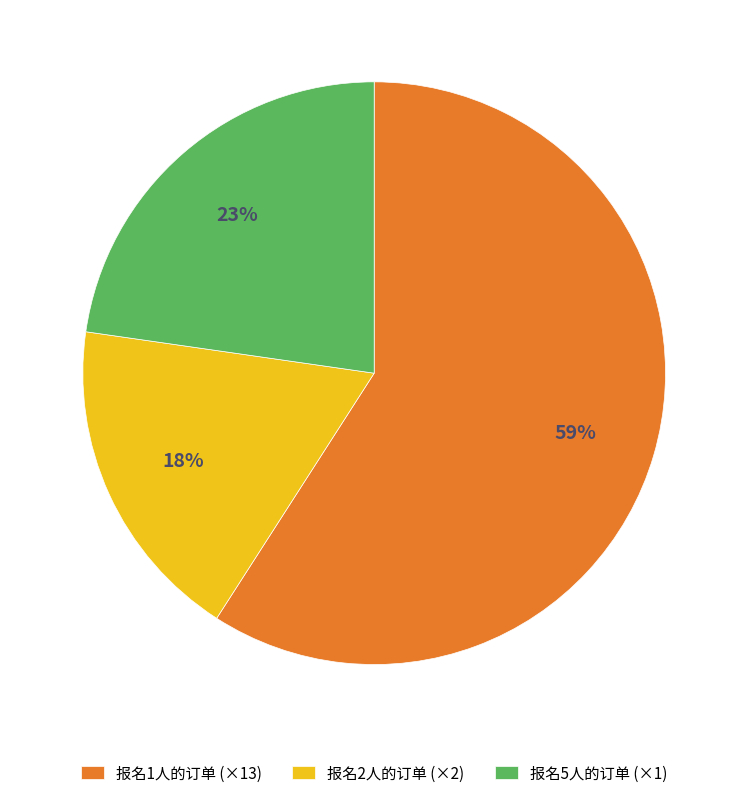

Combined, do 报名5人的订单 (×1) and 报名1人的订单 (×13) account for over 50%?

Yes